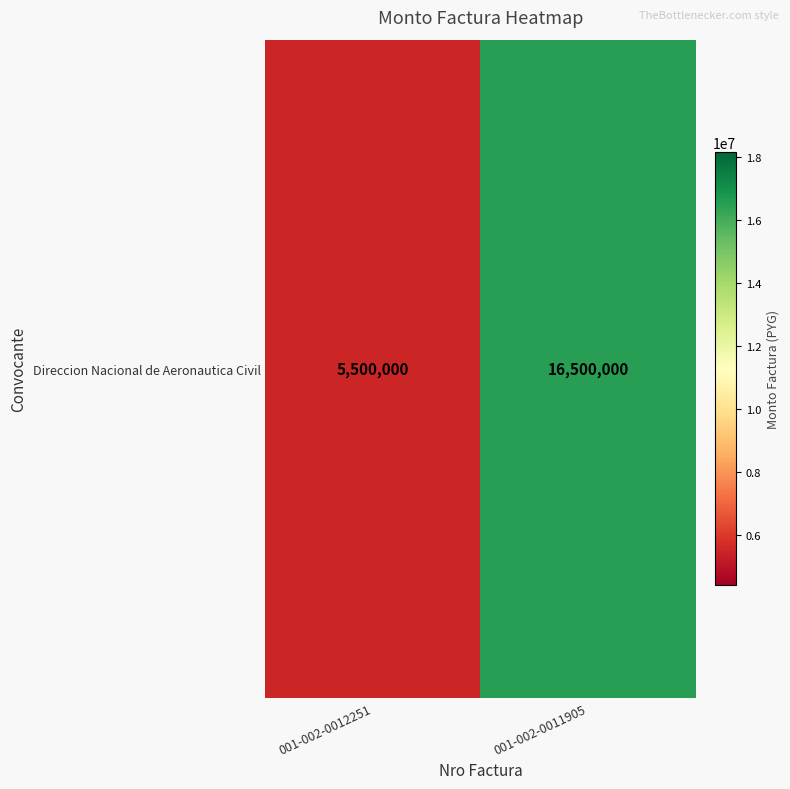

What is the maximum value shown in the chart?

16500000